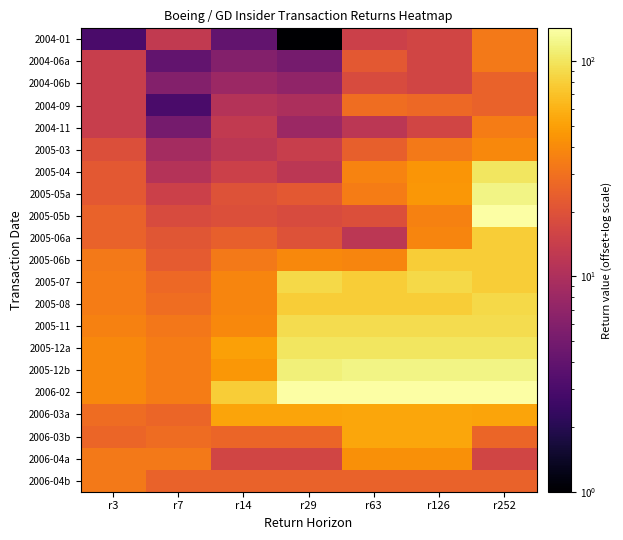

Which series has the largest total across all categories?

2006-02